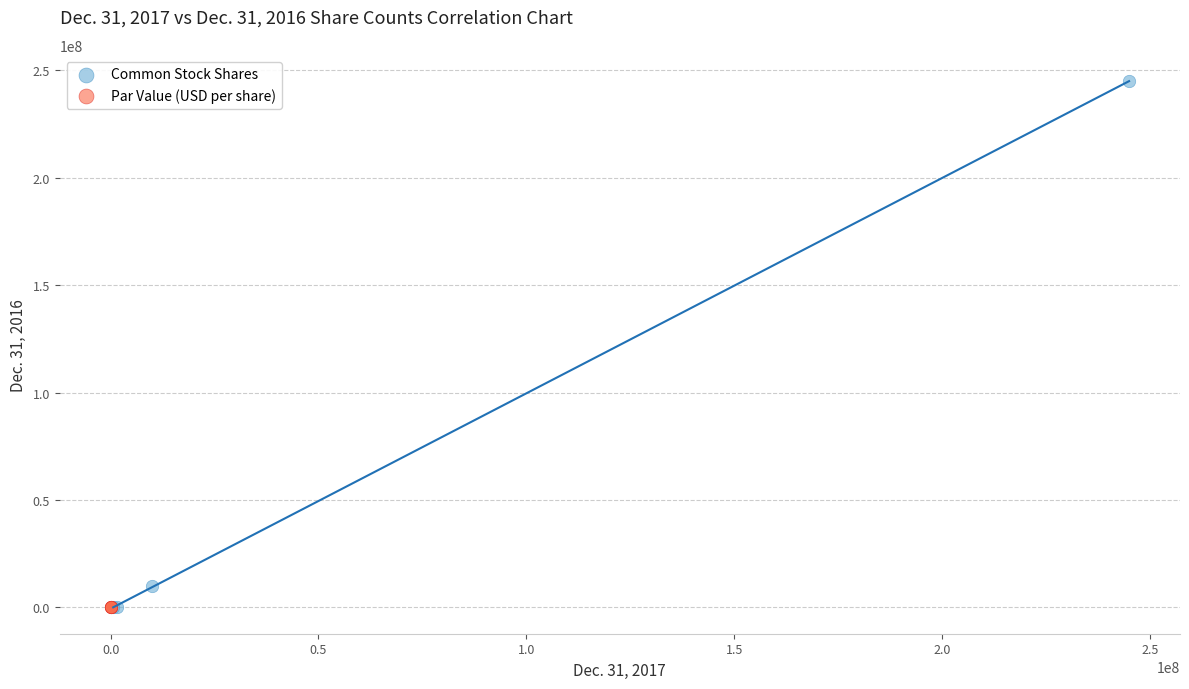

What are all the series names shown in the legend?

Common Stock Shares, Par Value (USD per share)